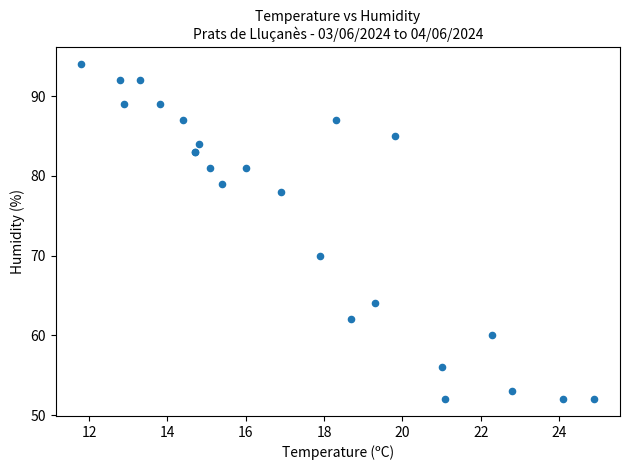

What Y value in the scatter plot is closest to 73?

70